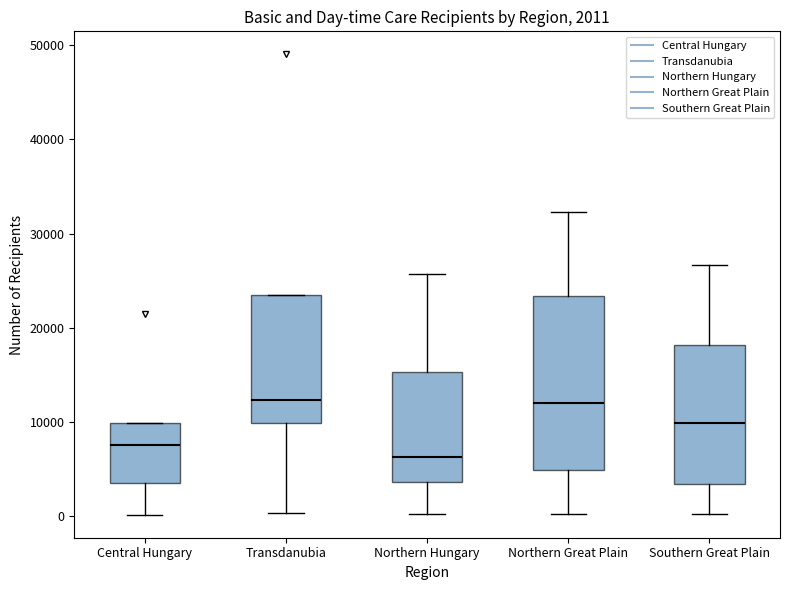

Which box has the lowest median line?

Northern Hungary